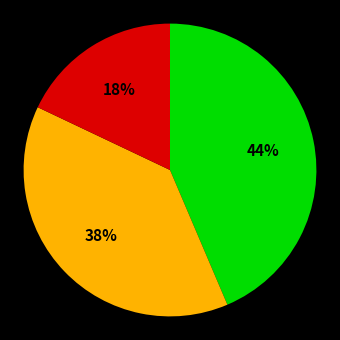

To the nearest percent, what is the average slice percentage?

33%